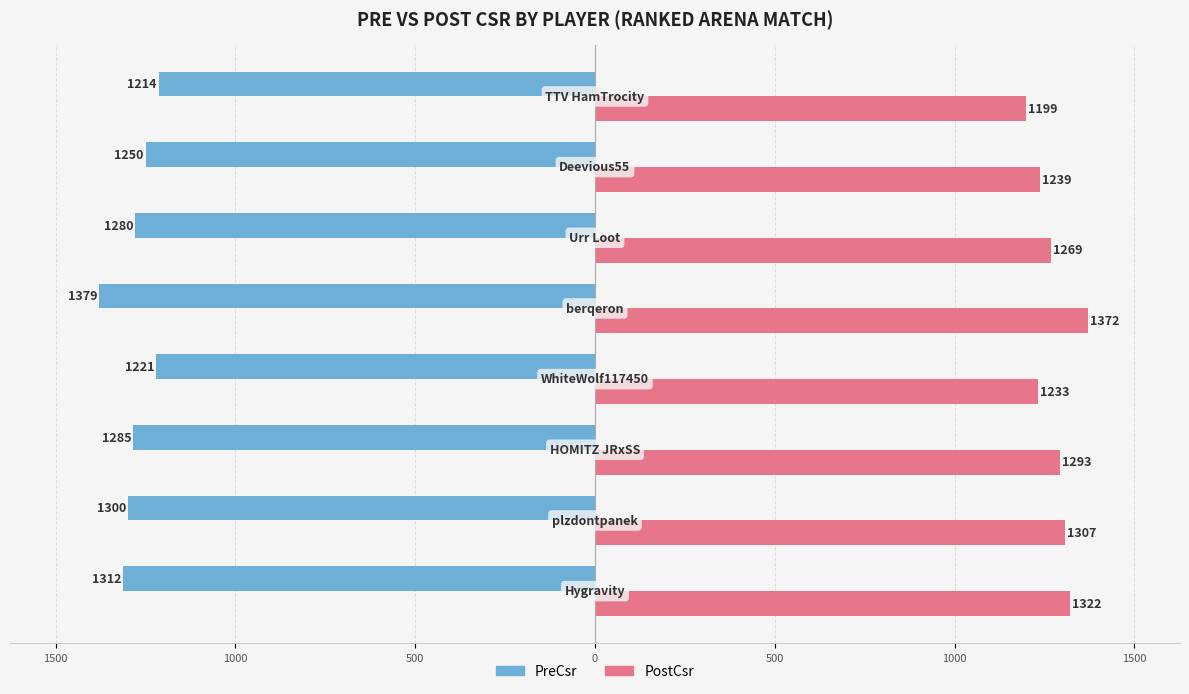

What is the average value of the PostCsr series?

1279